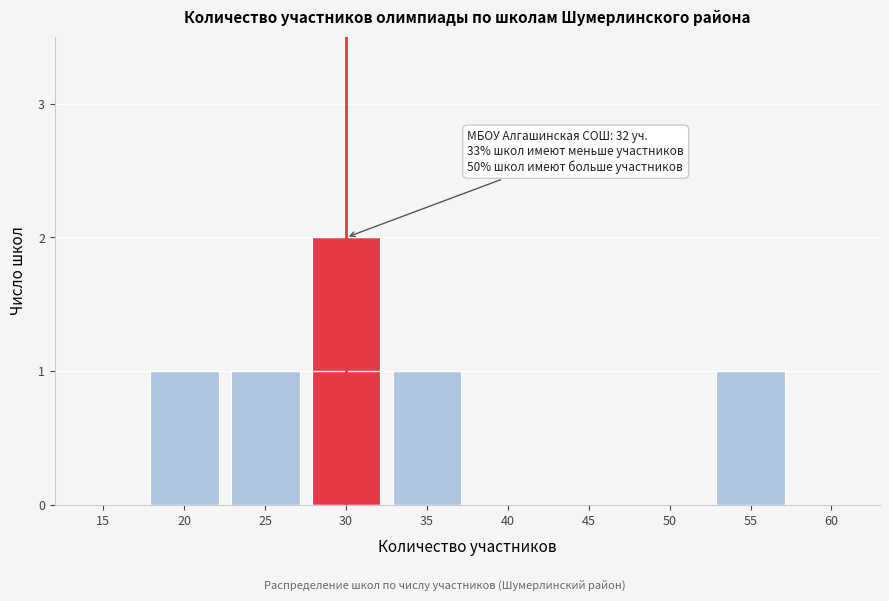

Reading left to right, extract all data points from this chart.

15=0	20=1	25=1	30=2	35=1	40=0	45=0	50=0	55=1	60=0